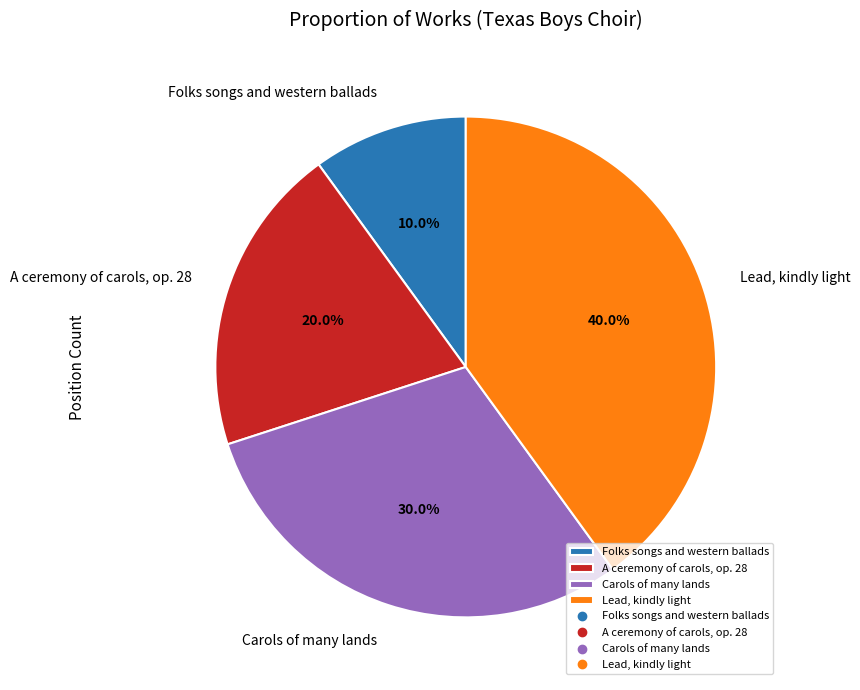

Is the sum of A ceremony of carols, op. 28 and Lead, kindly light greater than half?

Yes